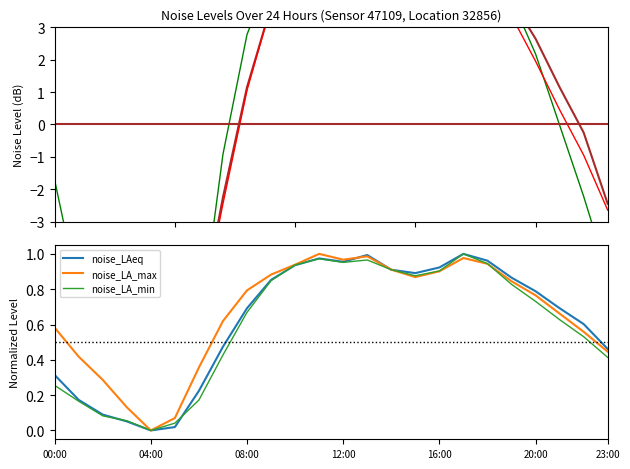

The noise_LA_min series shows 0.1 at 08:00. True or false?

False